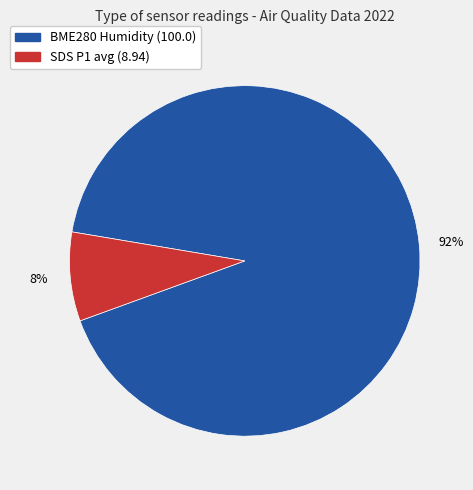

Count the number of slices in the pie.

2